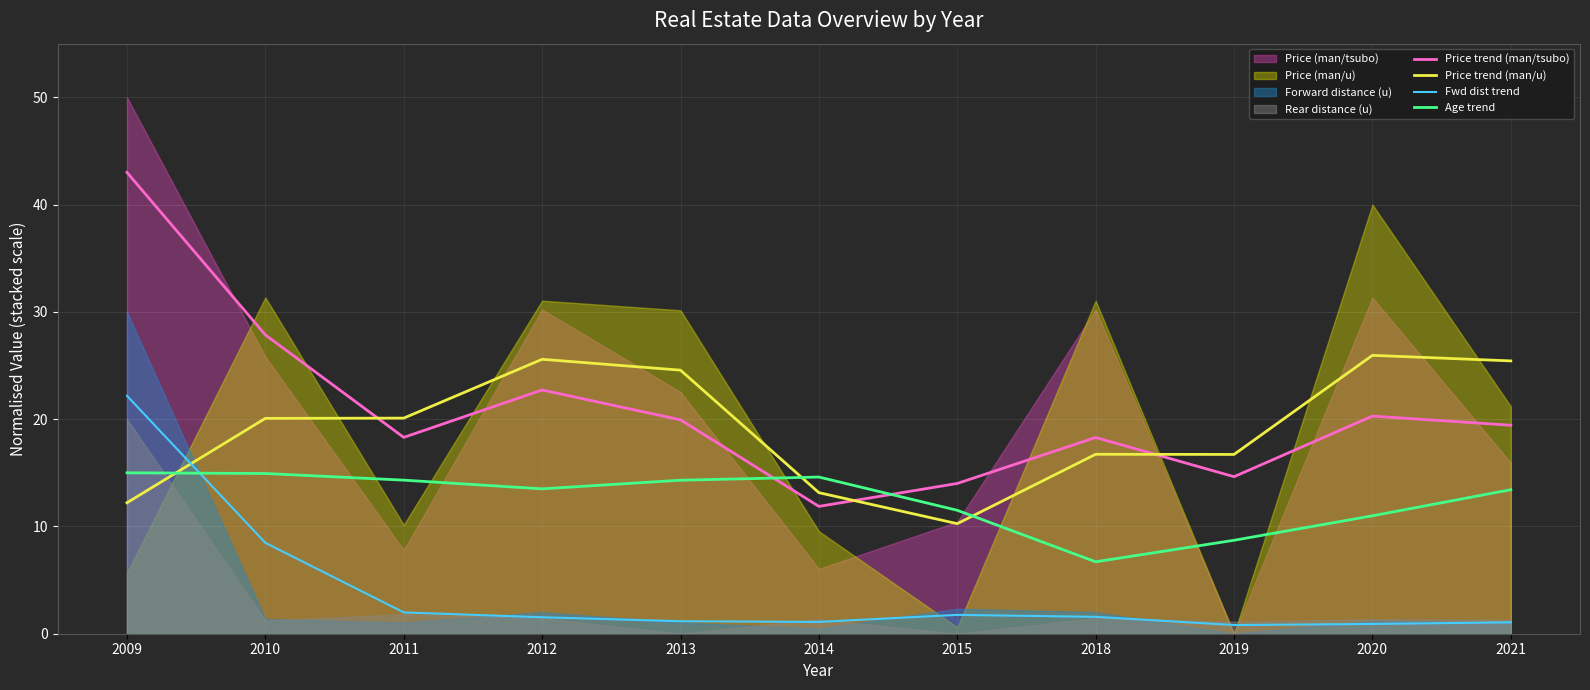

Reading right to left, list all the values displayed in this chart.

Price trend (man/tsubo): 2021=19.4	2020=20.3	2019=14.6	2018=18.3	2015=14.0	2014=11.9	2013=19.9	2012=22.7	2011=18.3	2010=27.9	2009=43.0
Price trend (man/u): 2021=25.4	2020=25.9	2019=16.7	2018=16.7	2015=10.3	2014=13.1	2013=24.6	2012=25.6	2011=20.1	2010=20.1	2009=12.2
Fwd dist trend: 2021=1.1	2020=0.9	2019=0.8	2018=1.6	2015=1.8	2014=1.1	2013=1.2	2012=1.5	2011=2.0	2010=8.5	2009=22.2
Age trend: 2021=13.4	2020=11.0	2019=8.7	2018=6.7	2015=11.5	2014=14.6	2013=14.3	2012=13.5	2011=14.3	2010=14.9	2009=15.0